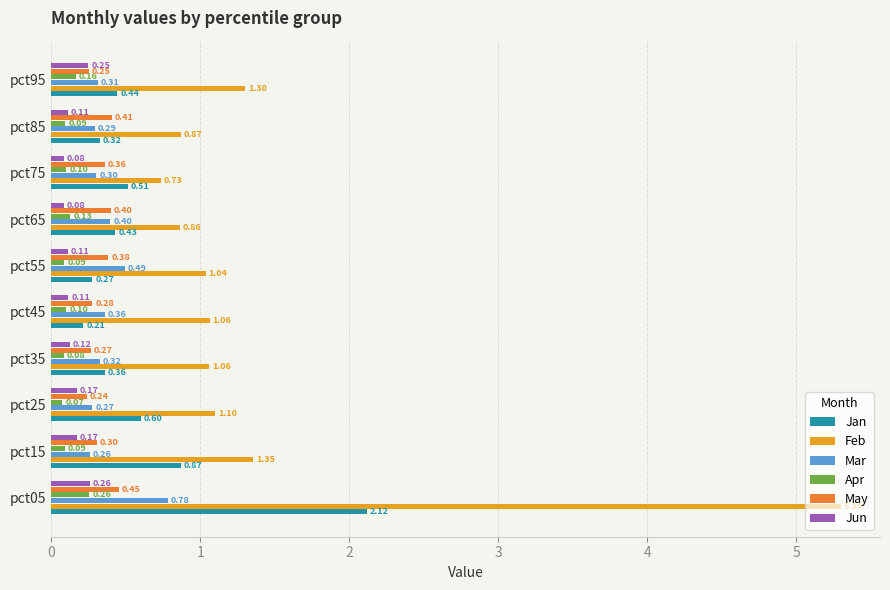

How many values in the Feb series are below 1?

3